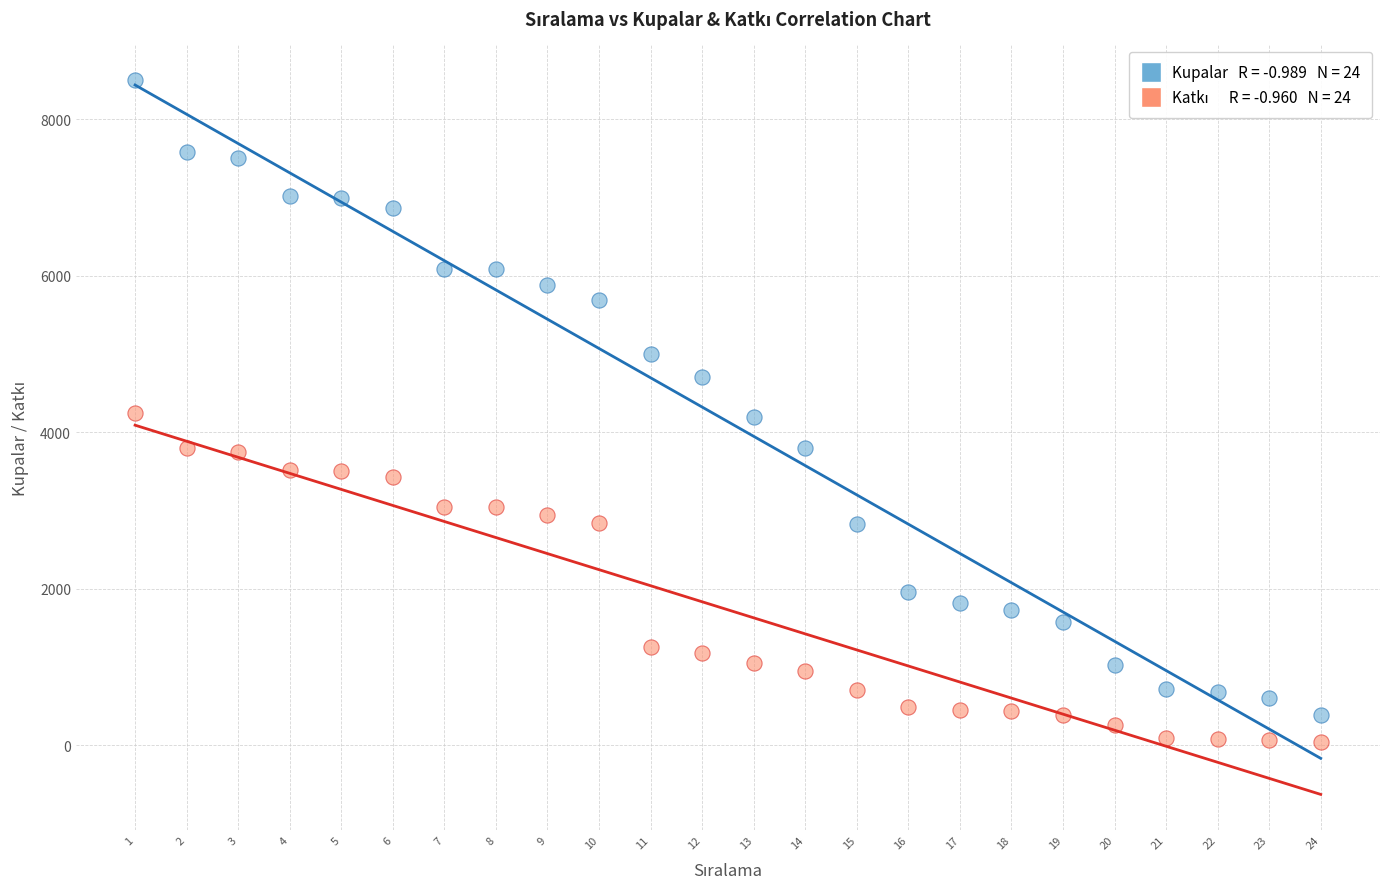

Across all data points, what is the range of X values (max minus min)?

23